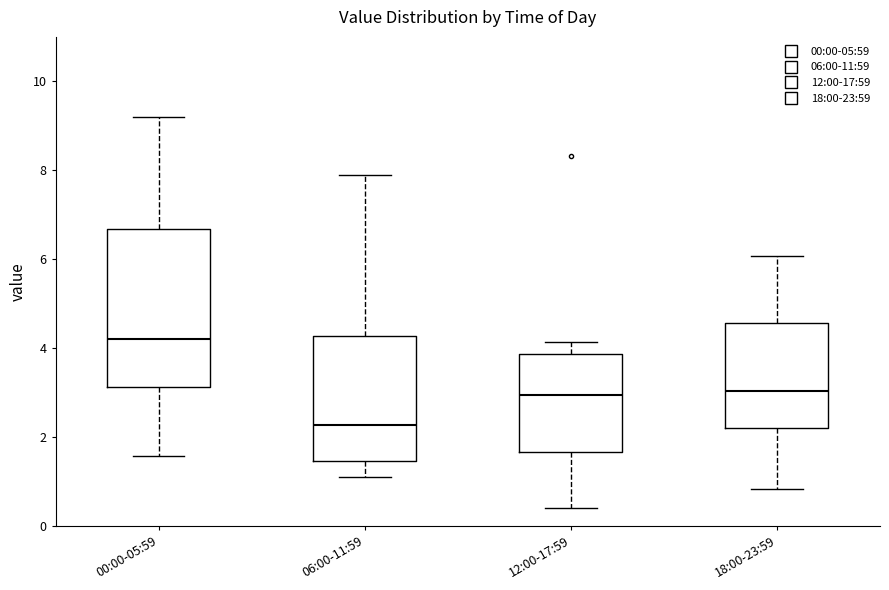

Reading left to right, read every box against the y-axis: the position of its median line, the range the box covers, and the ends of its whiskers. The values are not printed on the chart, so give them approximately, as read against the axis.

00:00-05:59: median 4.2, box 3.2 to 6.6, whiskers 1.6 to 9.2
06:00-11:59: median 2.2, box 1.4 to 4.2, whiskers 1.2 to 8.0
12:00-17:59: median 3.0, box 1.6 to 3.8, whiskers 0.4 to 4.2
18:00-23:59: median 3.0, box 2.2 to 4.6, whiskers 0.8 to 6.0